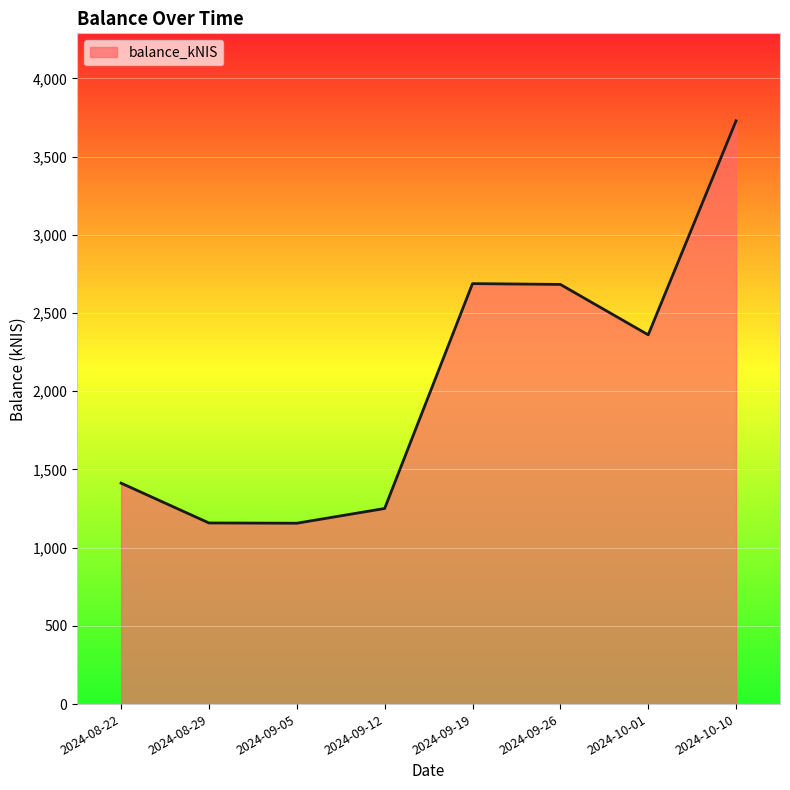

True or false: the data has more than 2 interior local peaks.

False